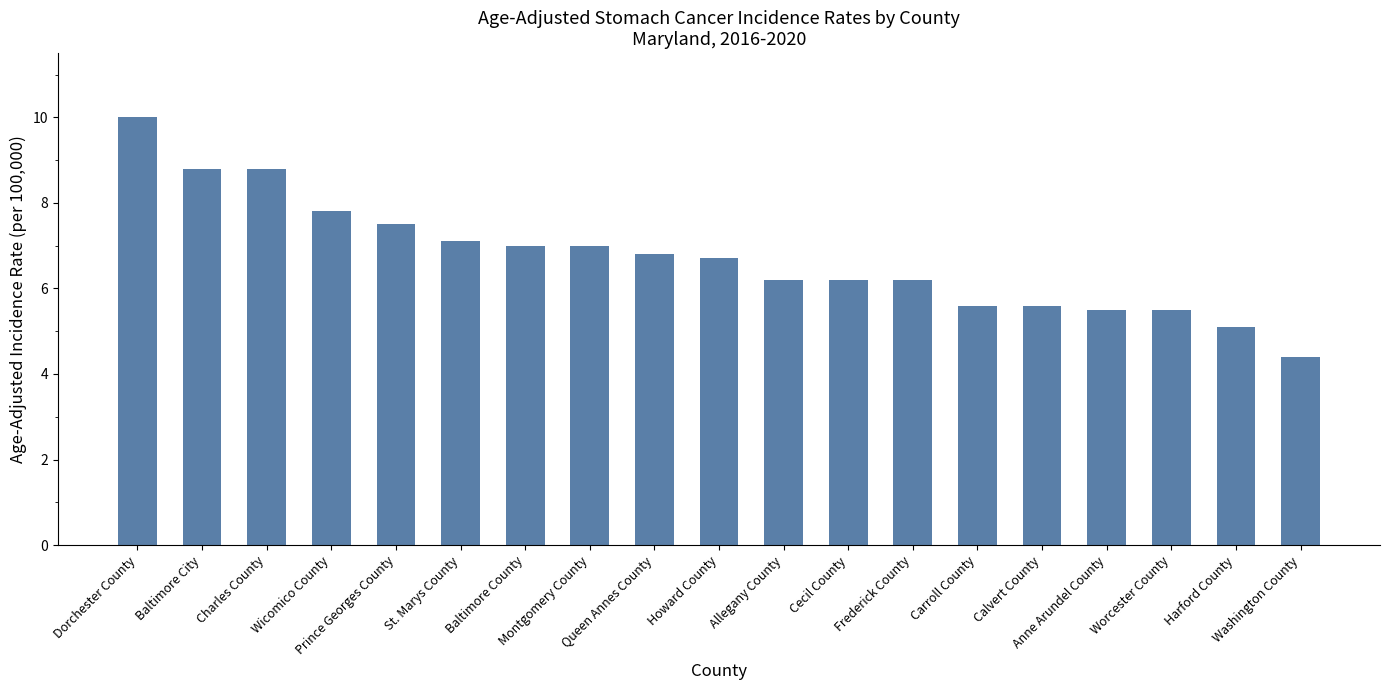

Which has a higher value, Washington County or Howard County?

Howard County